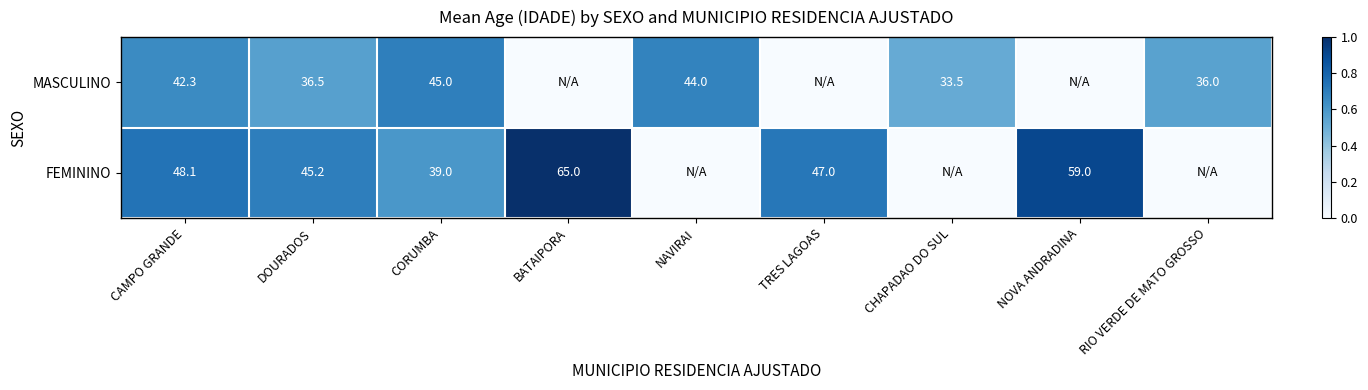

At CORUMBA, list the series in order from largest to smallest.

MASCULINO, FEMININO